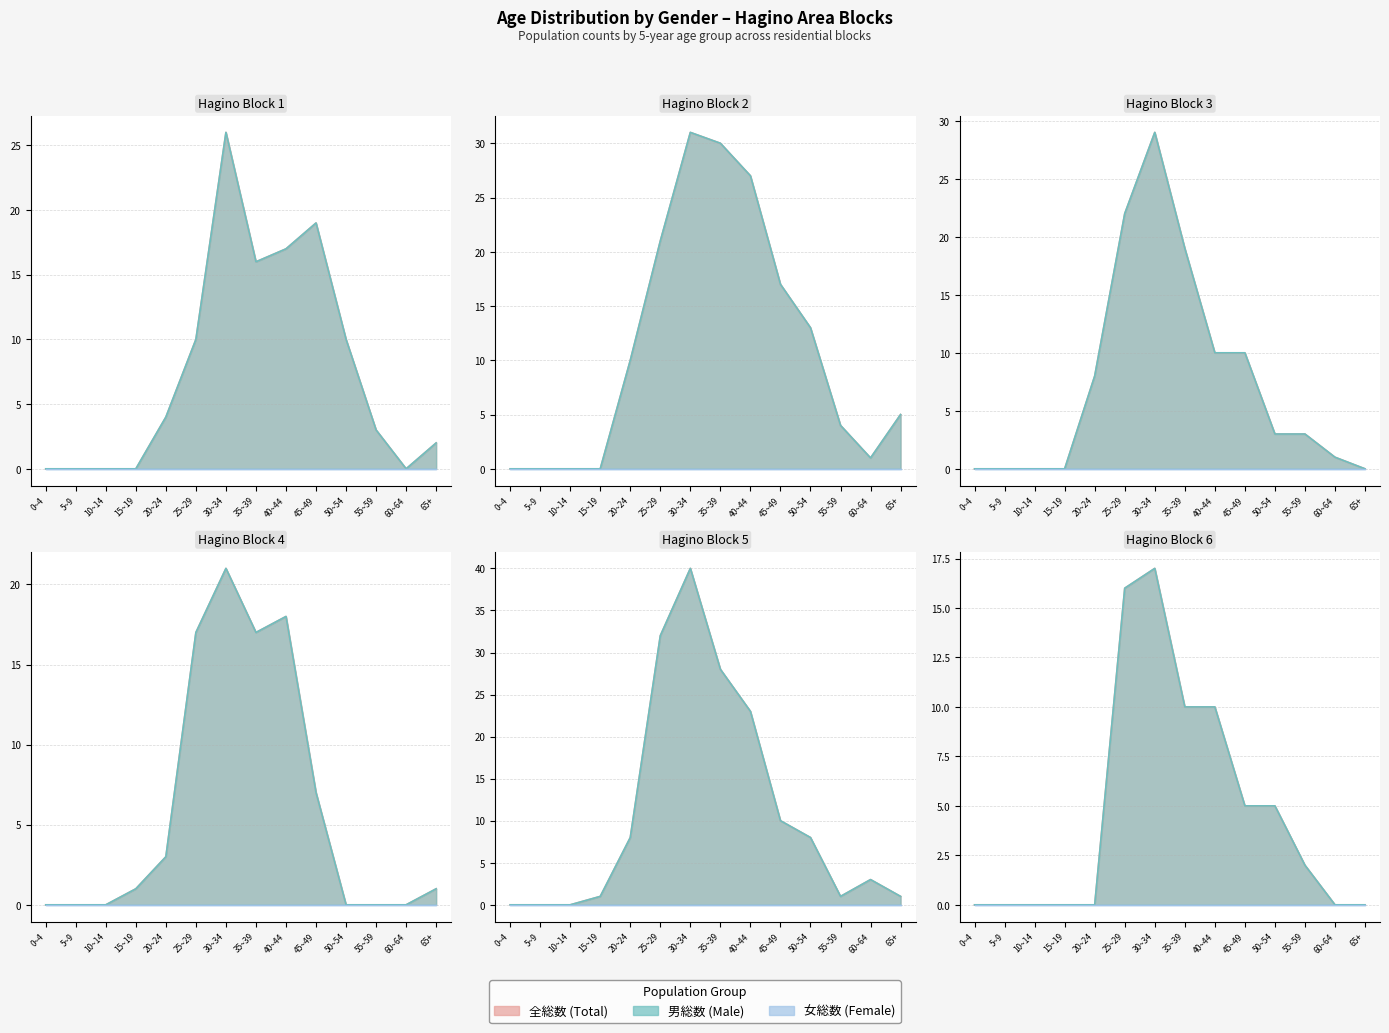

Reading left to right, extract all data points from this chart.

全総数: 0~4=0	5~9=0	10~14=0	15~19=0	20~24=10	25~29=21	30~34=31	35~39=30	40~44=27	45~49=17	50~54=13	55~59=4	60~64=1	65+=5
男総数: 0~4=0	5~9=0	10~14=0	15~19=0	20~24=10	25~29=21	30~34=31	35~39=30	40~44=27	45~49=17	50~54=13	55~59=4	60~64=1	65+=5